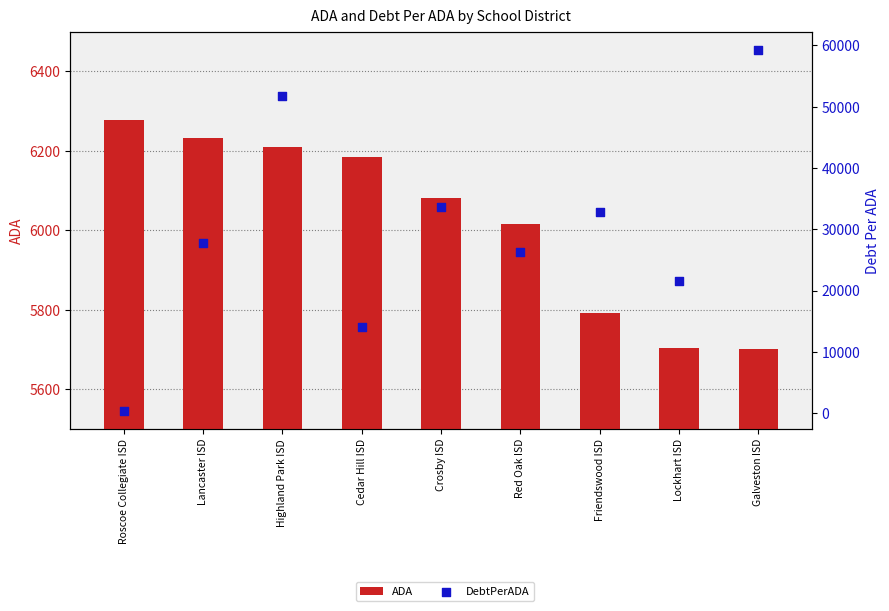

Which series reaches the maximum Y coordinate?

DebtPerADA